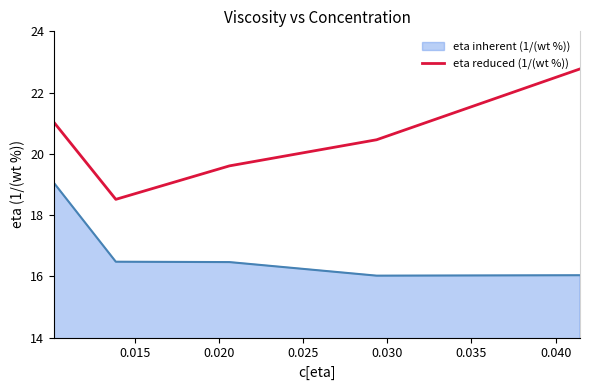

What is the smallest value displayed?

16.0